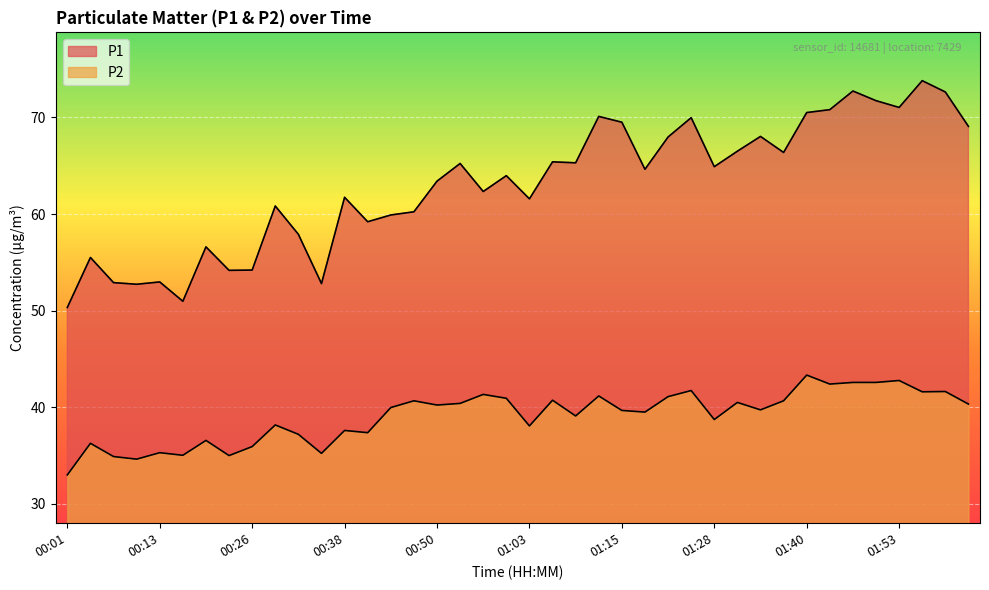

Count the number of data series in this chart.

2